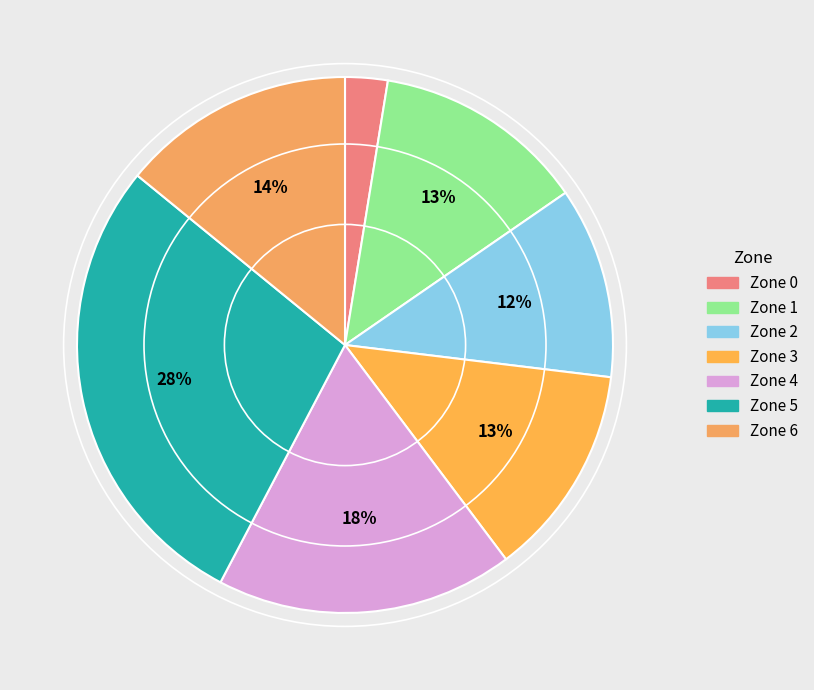

Rank the categories by value from lowest to highest.

Zone 0, Zone 2, Zone 1, Zone 3, Zone 6, Zone 4, Zone 5